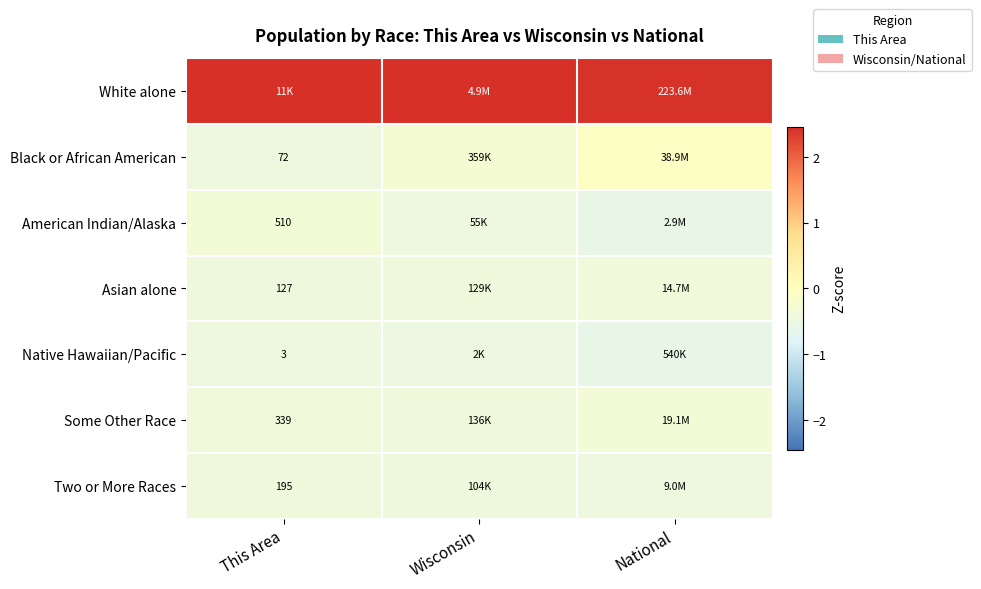

Which series changed the most between This Area and National?

Black or African American